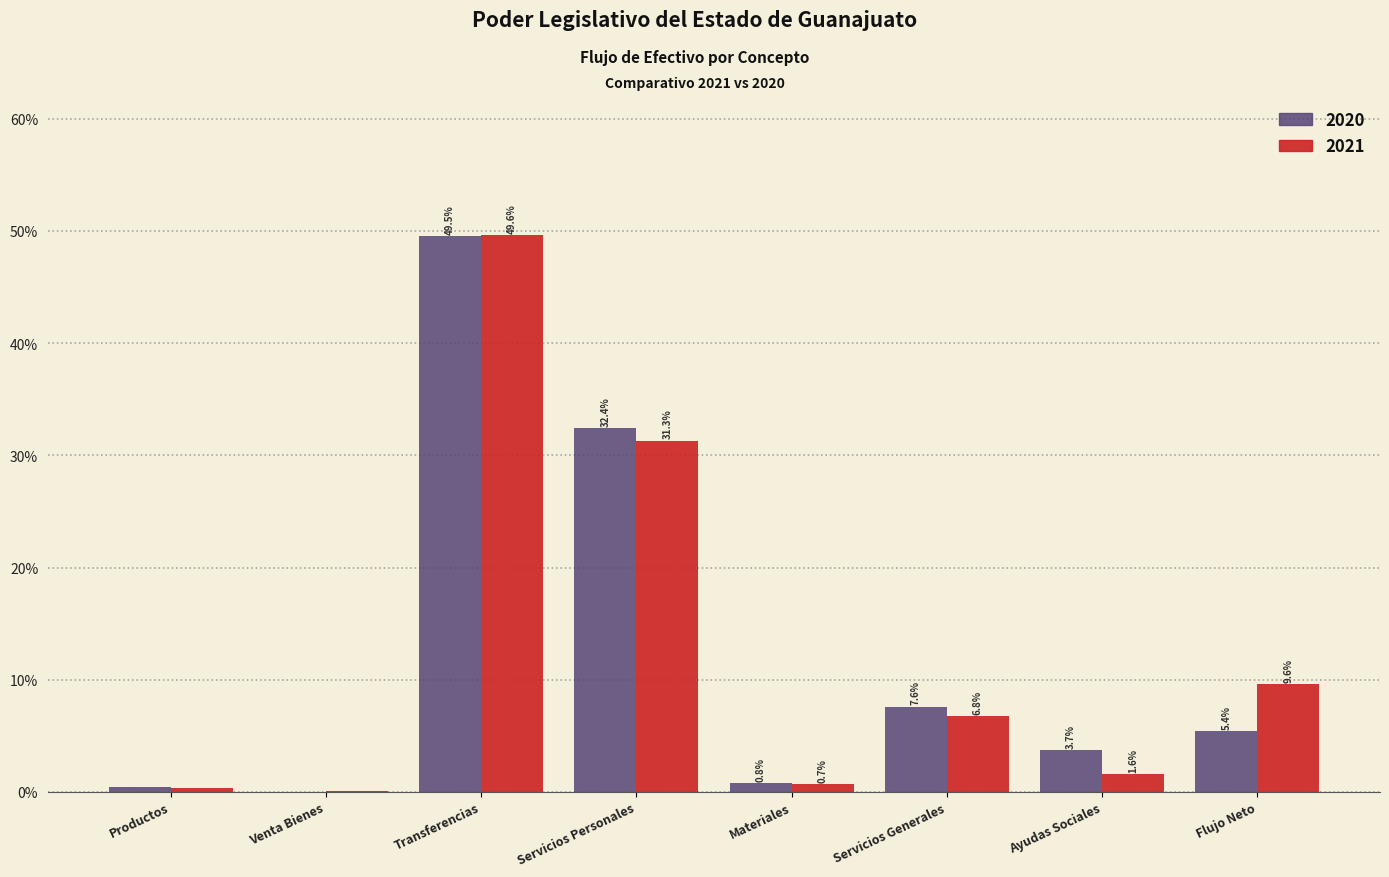

Between Materiales and Servicios Generales, which series saw the biggest shift?

2020